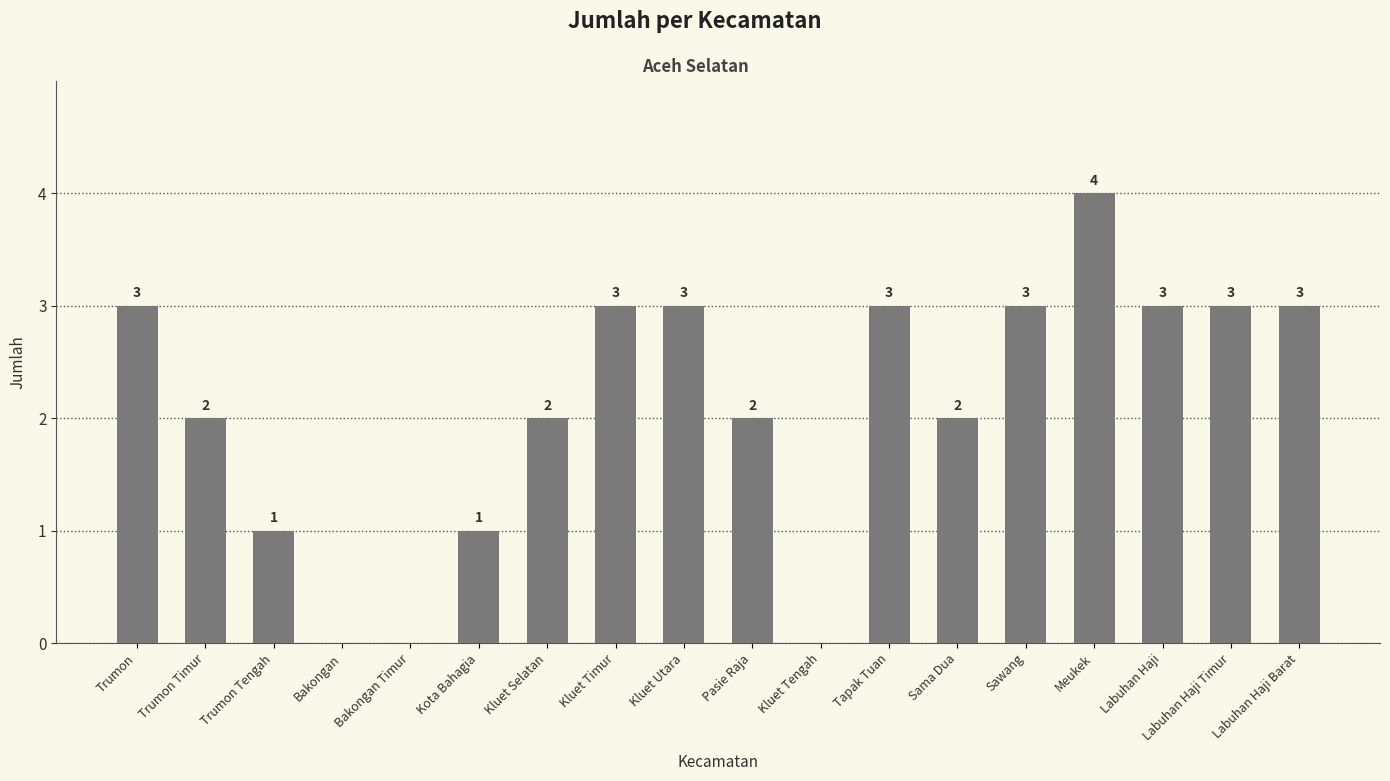

How many values are between 1 and 3?

14